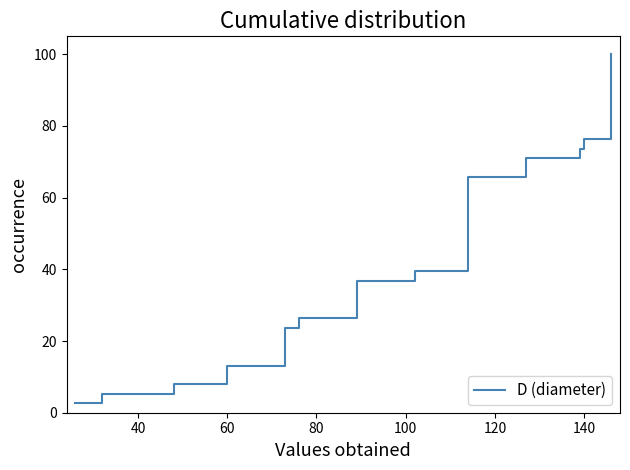

What is the smallest value displayed?

2.6